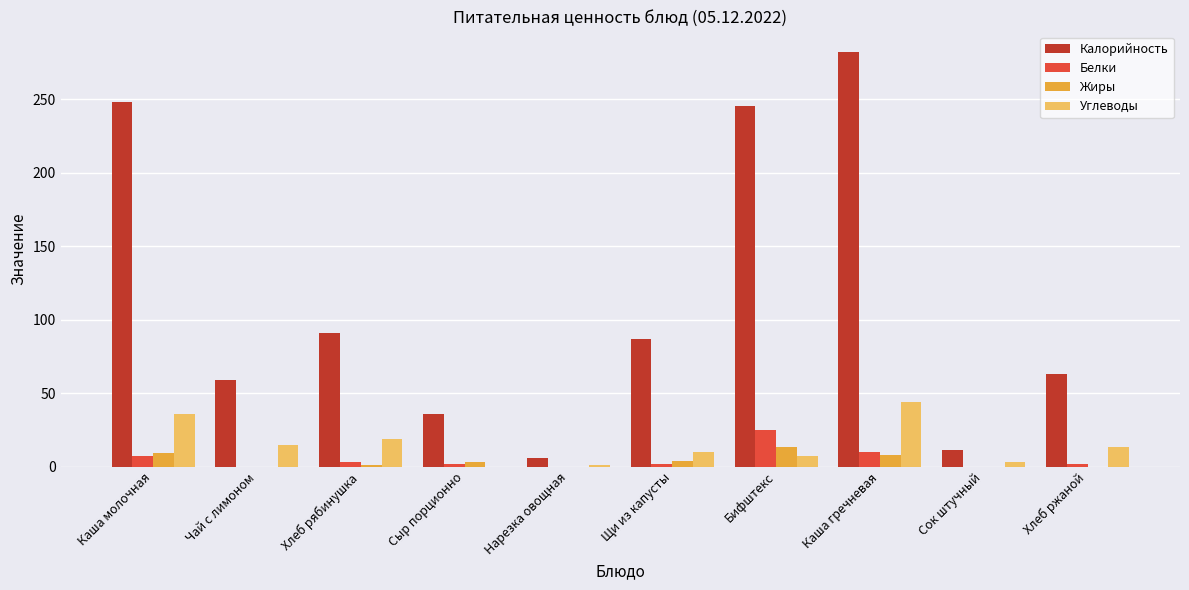

Which series has the largest total across all categories?

Калорийность